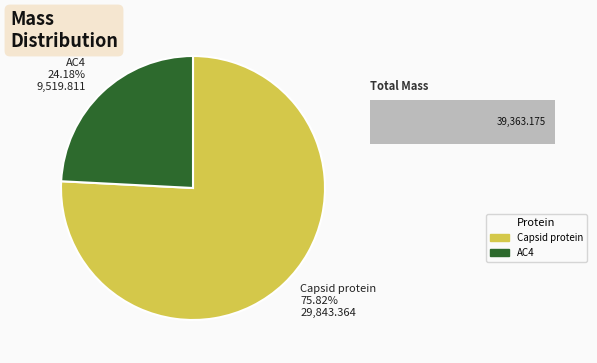

Does tr|H6UWZ6|H6UWZ6_9GEMI AC4 represent more than half of the total?

No